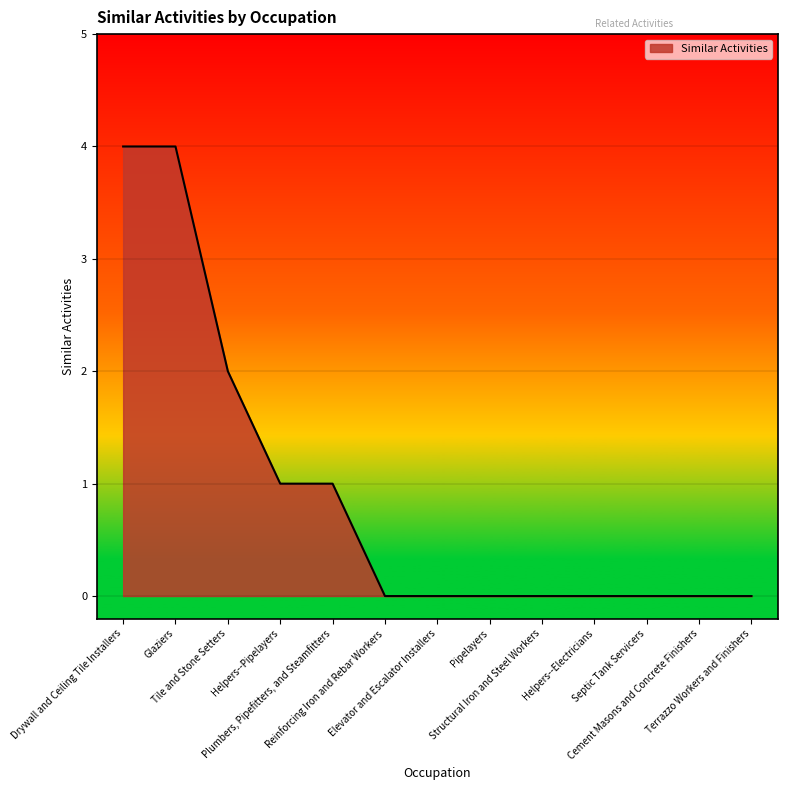

What is the average value?

1